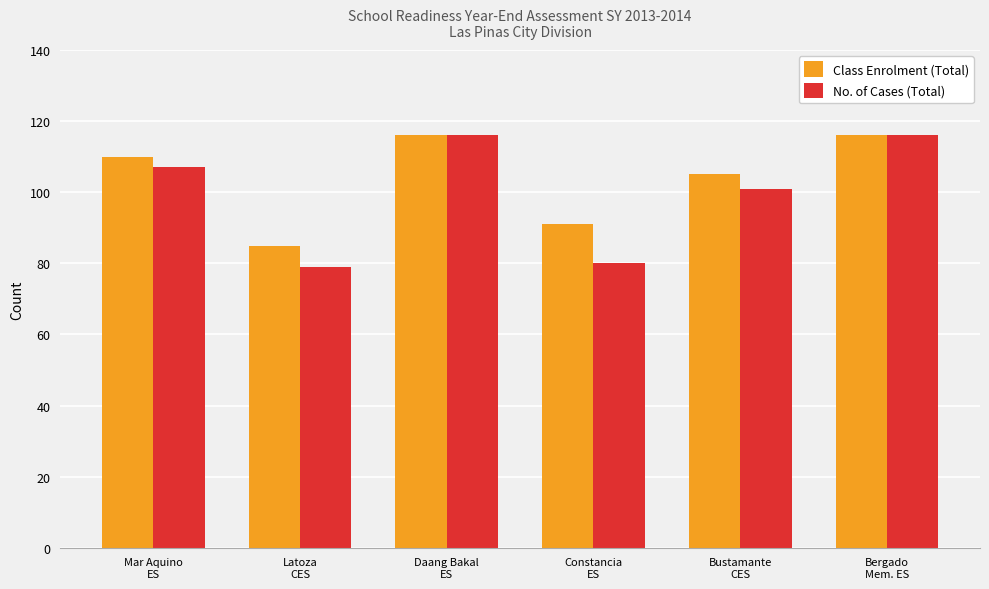

What position from the left is Bergado
Mem. ES?

6